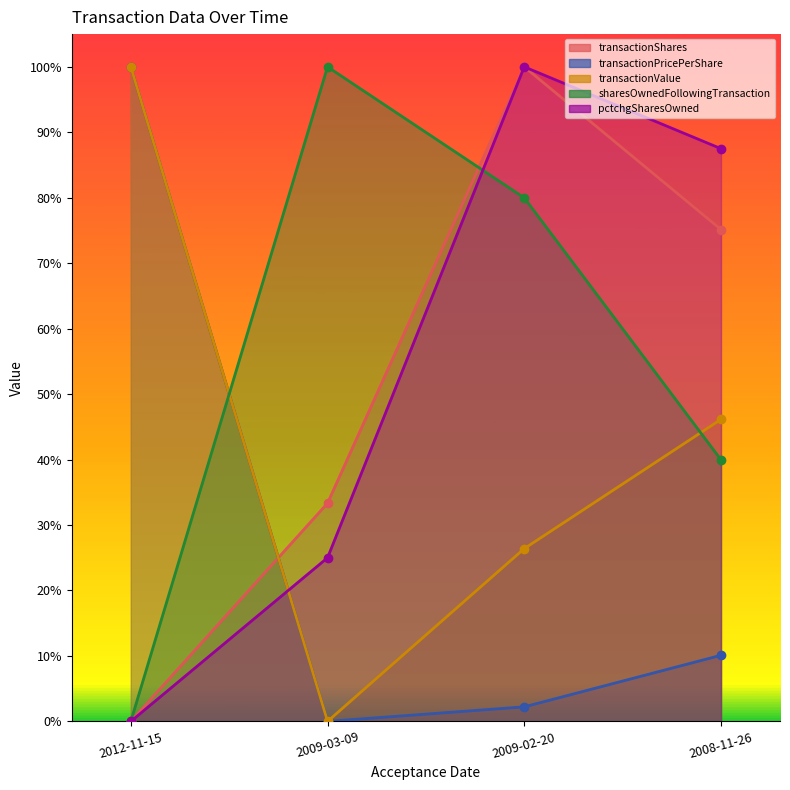

Reading right to left, what are all the values shown in this chart?

transactionShares: 0.8	1.0	0.3	0.0
transactionPricePerShare: 0.1	0.0	0.0	1.0
transactionValue: 0.5	0.3	0.0	1.0
sharesOwnedFollowingTransaction: 0.4	0.8	1.0	0.0
pctchgSharesOwned: 0.9	1.0	0.2	0.0